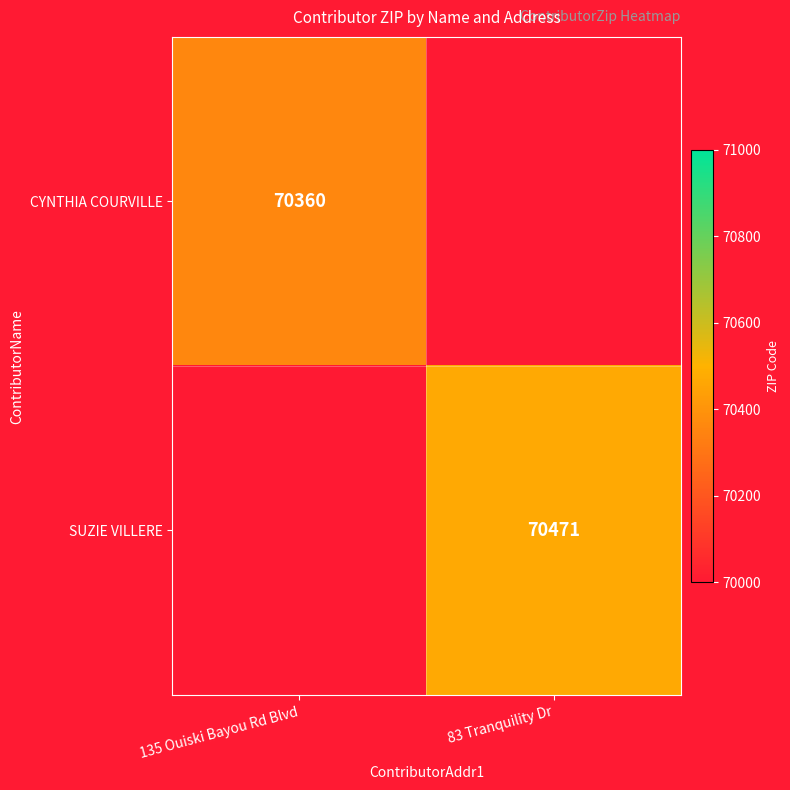

Is the value of SUZIE VILLERE at 83 Tranquility Dr greater than the value of CYNTHIA COURVILLE at 135 Ouiski Bayou Rd Blvd?

Yes